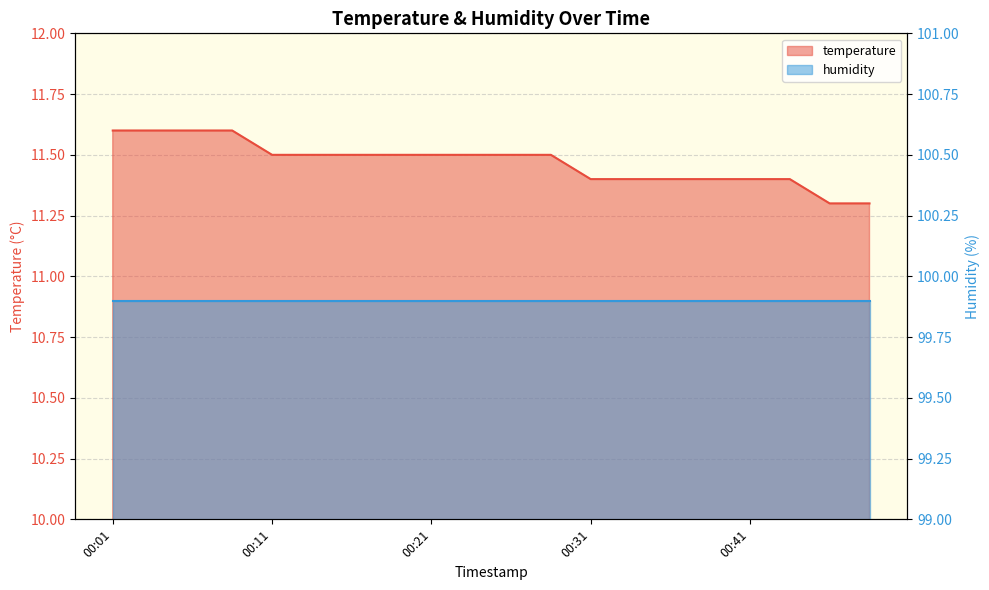

Reading left to right, what are all the values shown in this chart?

11.6	11.6	11.6	11.6	11.5	11.5	11.5	11.5	11.5	11.5	11.5	11.5	11.4	11.4	11.4	11.4	11.4	11.4	11.3	11.3